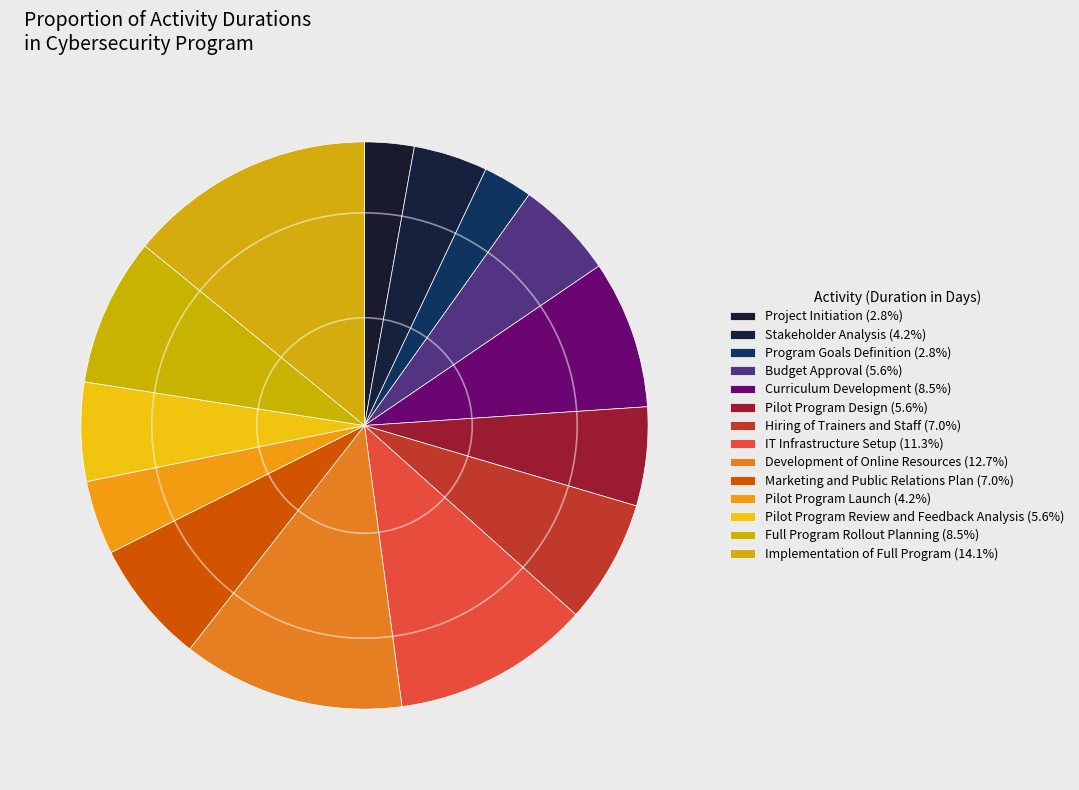

Approximately how many times larger is the value at Pilot Program Design compared to Full Program Rollout Planning?

0.7